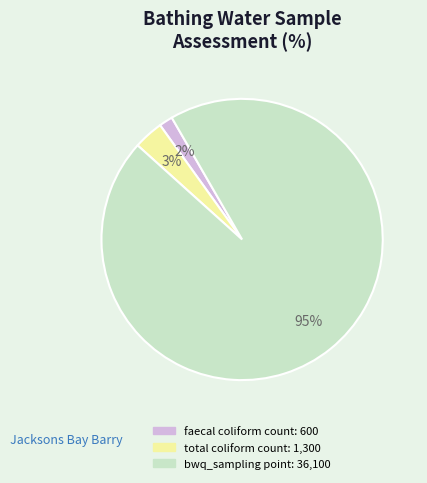

To the nearest percent, what is the average slice percentage?

33%